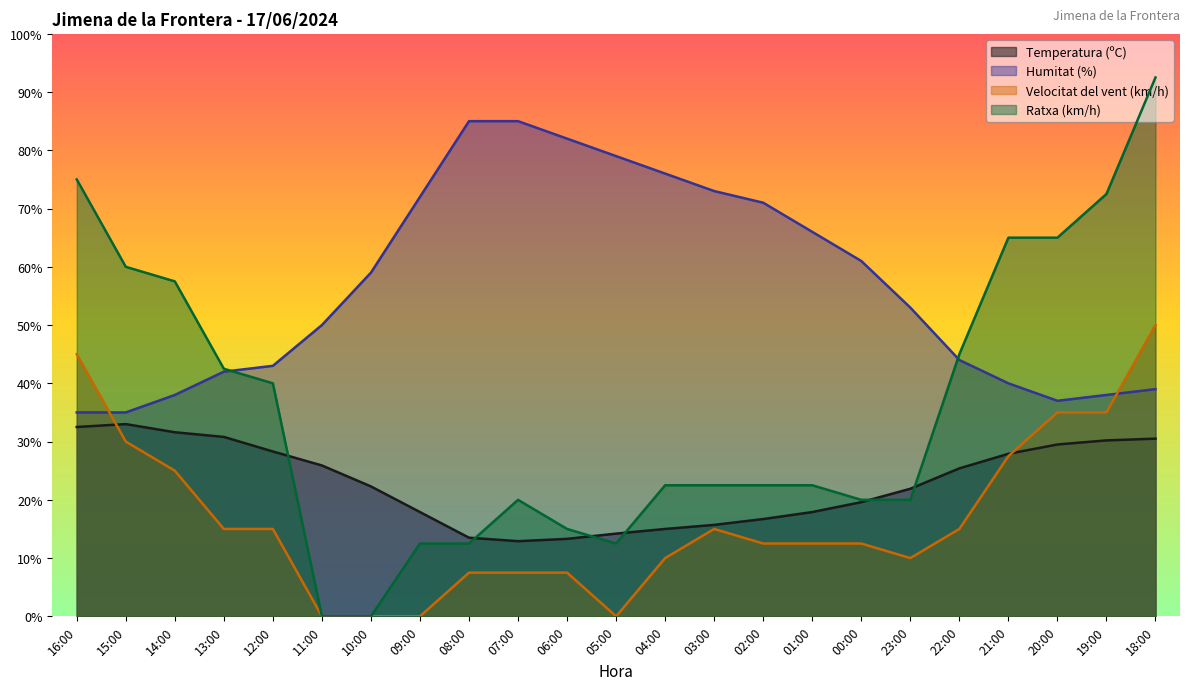

What is the lowest value of the Temperatura (ºC) series?

12.9